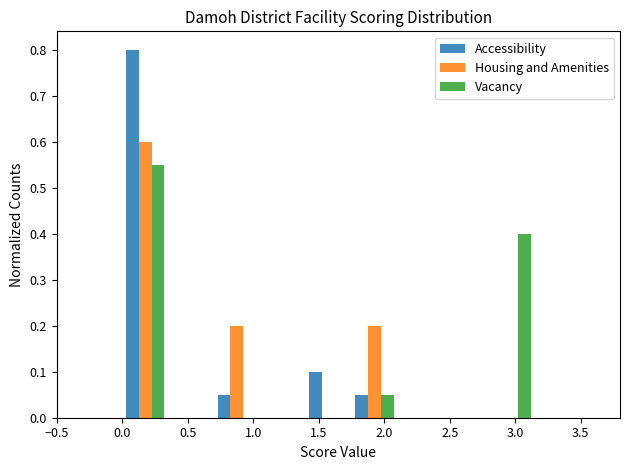

Reading left to right, transcribe this chart: for each range on the x-axis, give the height of each series' bar. The values are not printed on the chart, so give them approximately, as read against the axis.

0.00 to 0.35: Accessibility=0.80	Housing and Amenities=0.60	Vacancy=0.55
0.35 to 0.70: Accessibility=0	Housing and Amenities=0	Vacancy=0
0.70 to 1.05: Accessibility=0.05	Housing and Amenities=0.20	Vacancy=0
1.05 to 1.40: Accessibility=0	Housing and Amenities=0	Vacancy=0
1.40 to 1.75: Accessibility=0.10	Housing and Amenities=0	Vacancy=0
1.75 to 2.10: Accessibility=0.05	Housing and Amenities=0.20	Vacancy=0.05
2.10 to 2.45: Accessibility=0	Housing and Amenities=0	Vacancy=0
2.45 to 2.80: Accessibility=0	Housing and Amenities=0	Vacancy=0
2.80 to 3.15: Accessibility=0	Housing and Amenities=0	Vacancy=0.40
3.15 to 3.50: Accessibility=0	Housing and Amenities=0	Vacancy=0